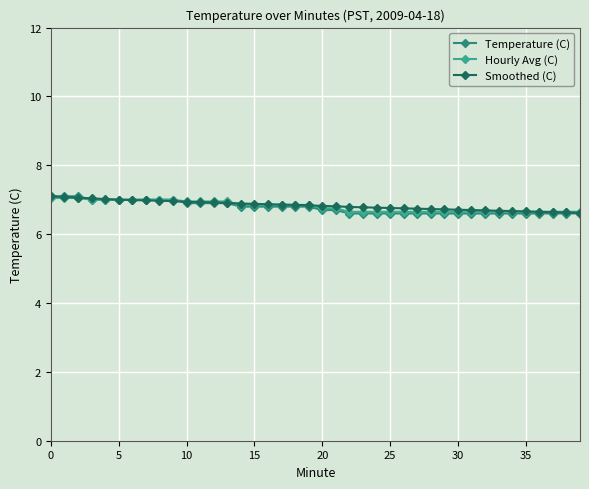

What is the greatest value displayed?

7.1